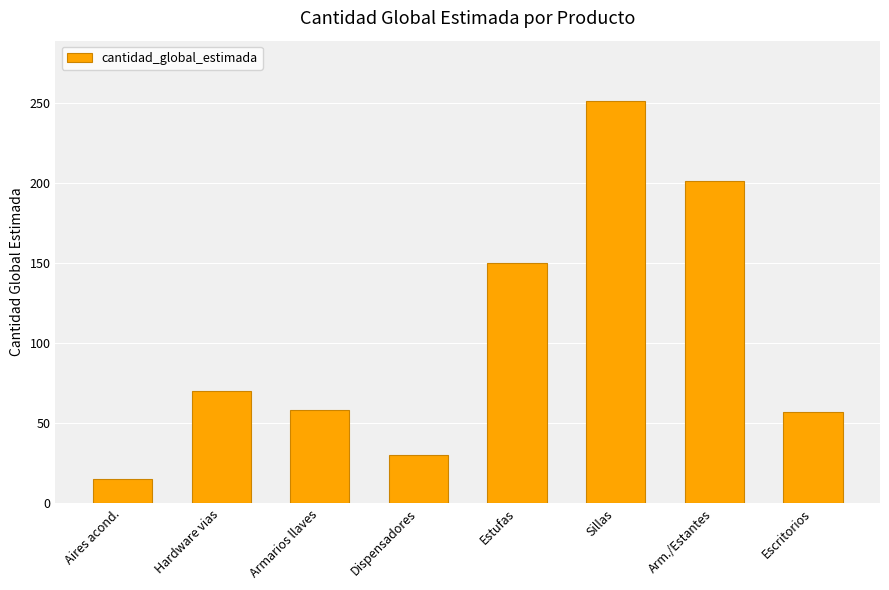

What is the average value?

104